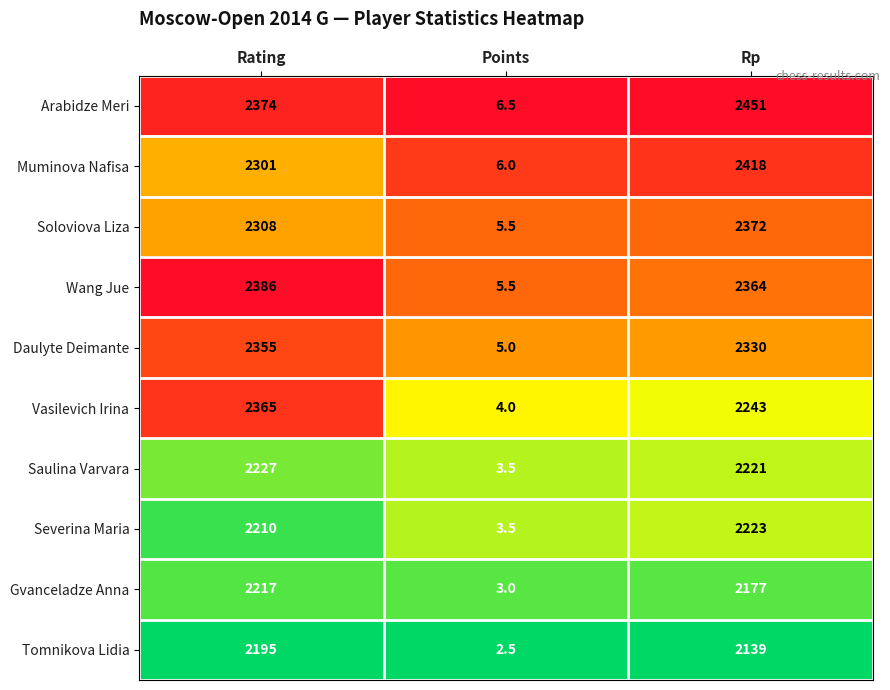

What is the minimum value shown in the chart?

2.5